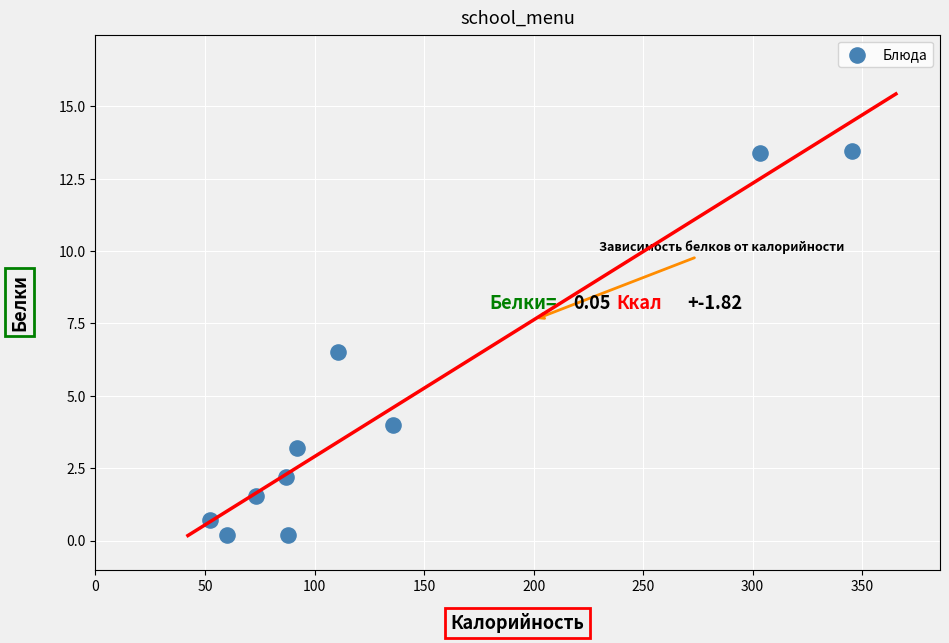

What is the range of X values (max minus min)?

293.2